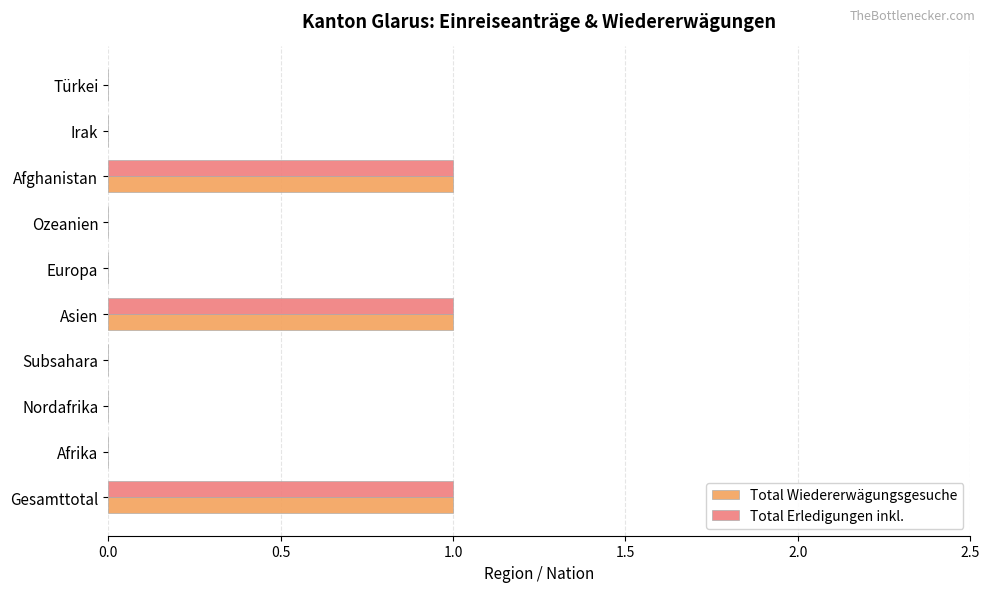

What is the greatest value displayed?

1